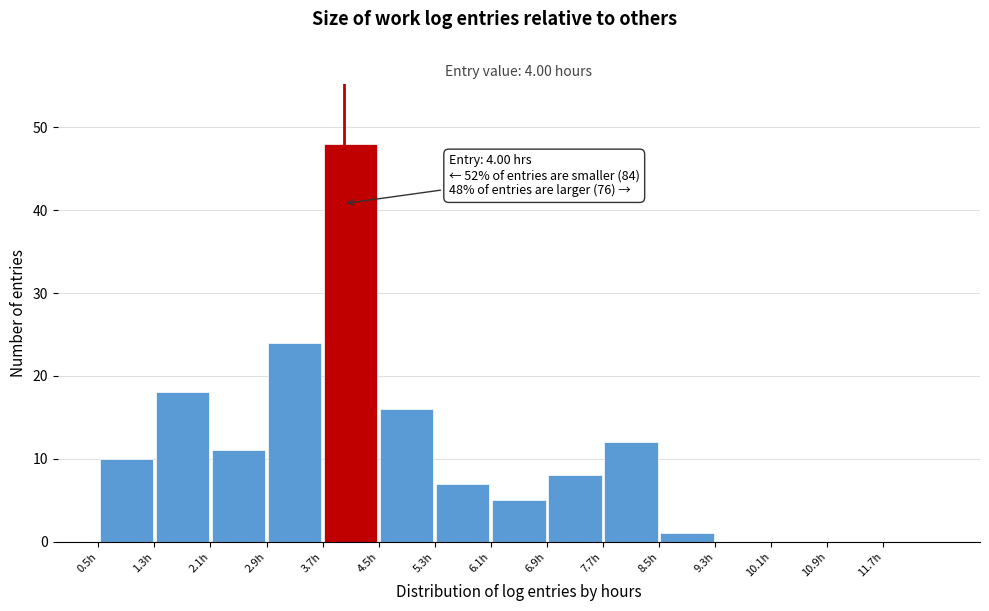

Which range on the x-axis has the tallest bar?

3.7 to 4.5